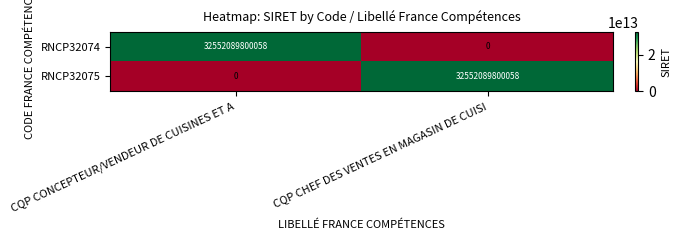

What is the difference between the maximum and minimum values in the RNCP32075 series?

32552089800058